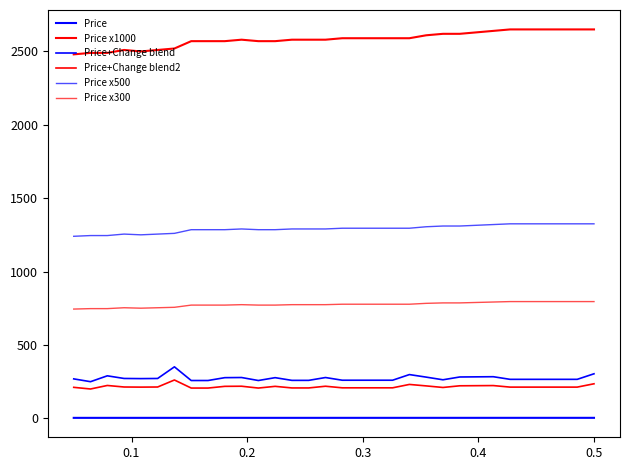

How many lines are shown in the chart?

6